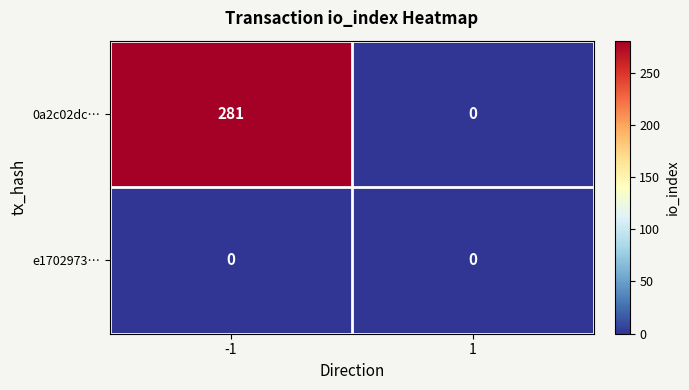

Reading left to right, transcribe all the data shown in this chart.

0a2c02dc…: -1=281	1=0
e1702973…: -1=0	1=0